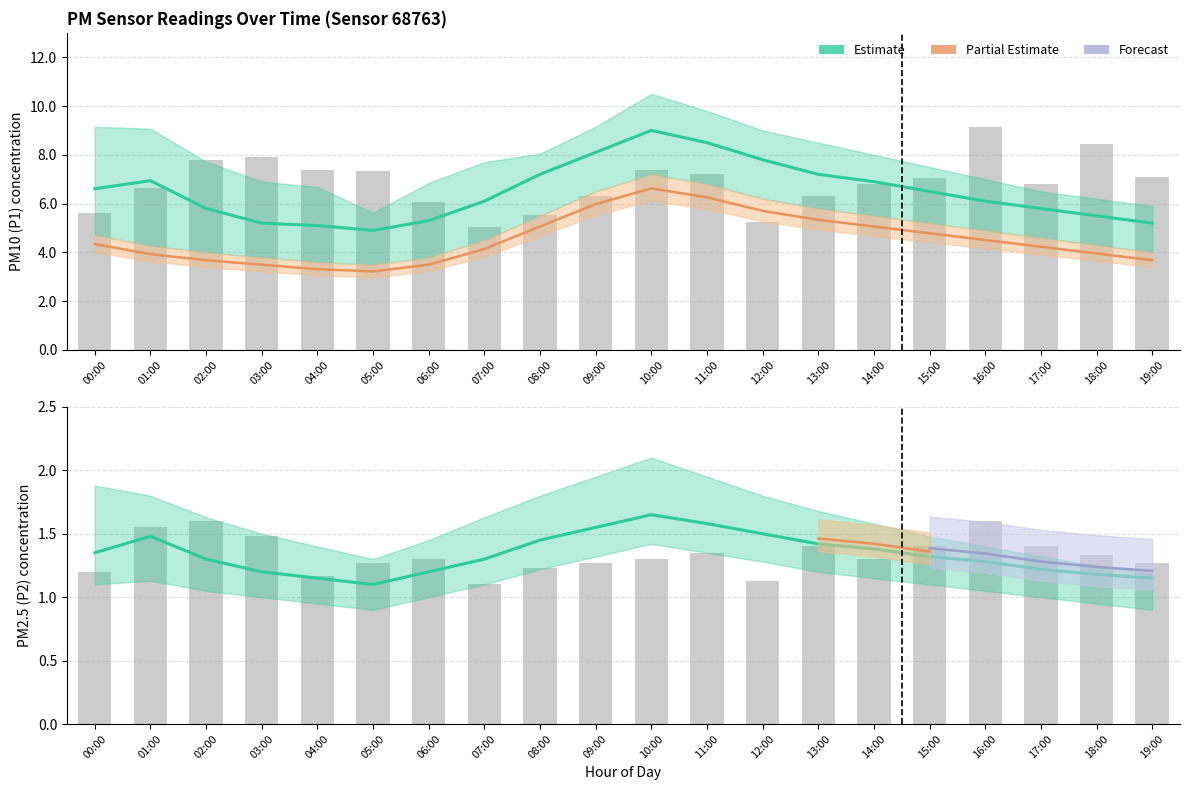

Is the value of P2 at 19:00 greater than the value of P1_lower at 03:00?

No